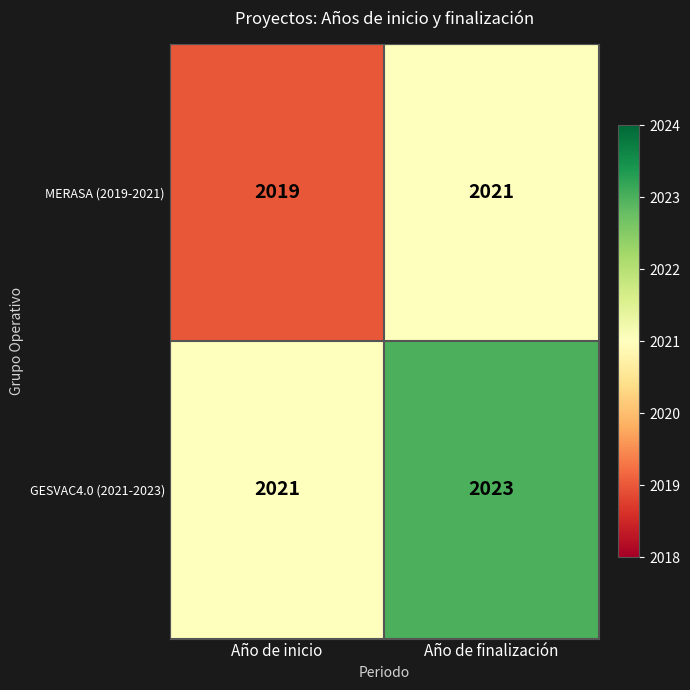

Rank the series by their average value, from lowest to highest.

MERASA (2019-2021), GESVAC4.0 (2021-2023)